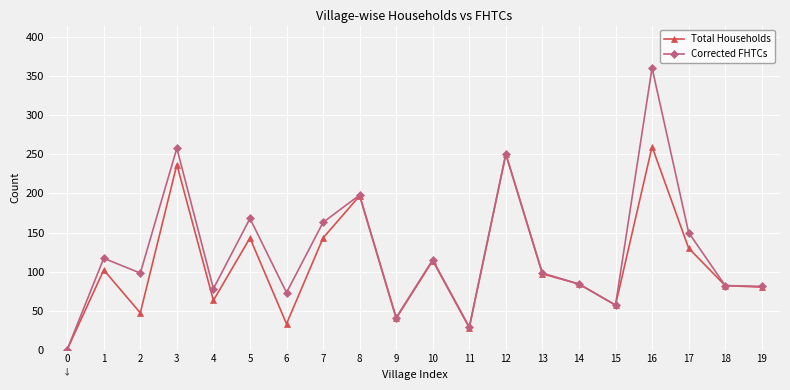

What is the value of the Corrected FHTCs point at the 10th from the left?

41